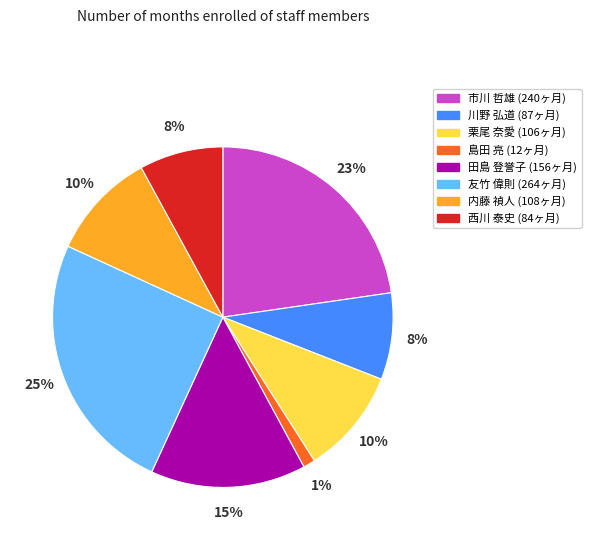

What is the smallest slice in the pie chart?

島田 亮